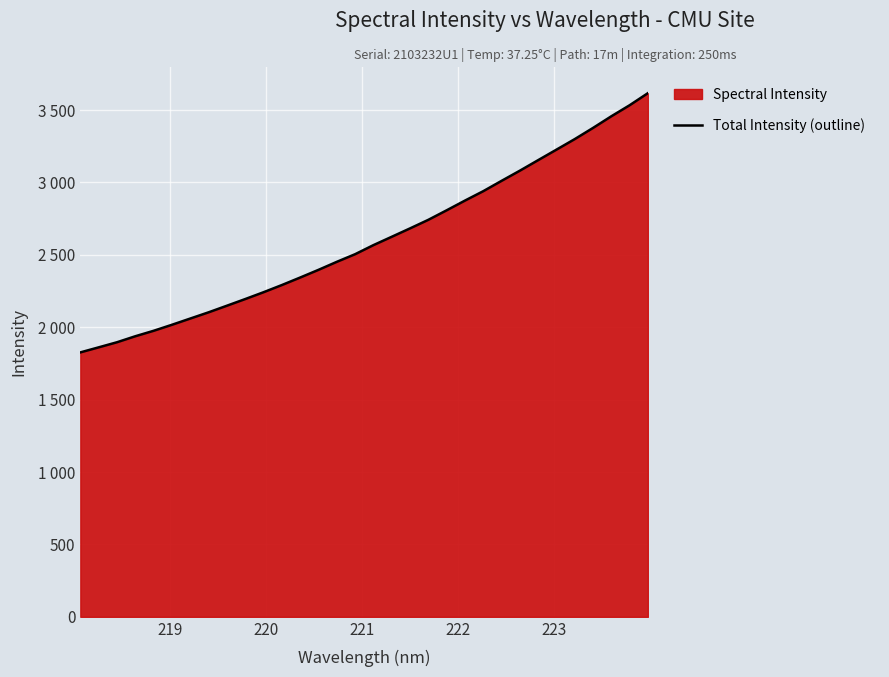

What is the smallest value displayed?

1826.2